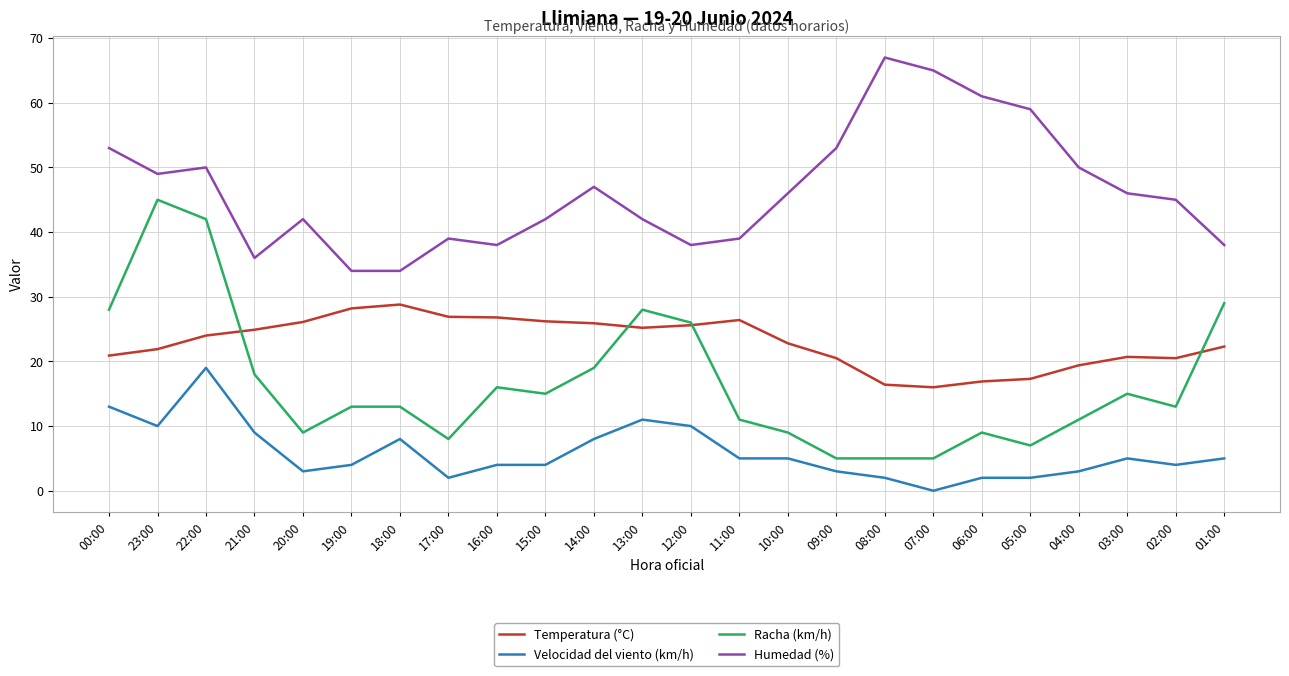

Is it true that Racha (km/h) equals 13.0 at 18:00?

True